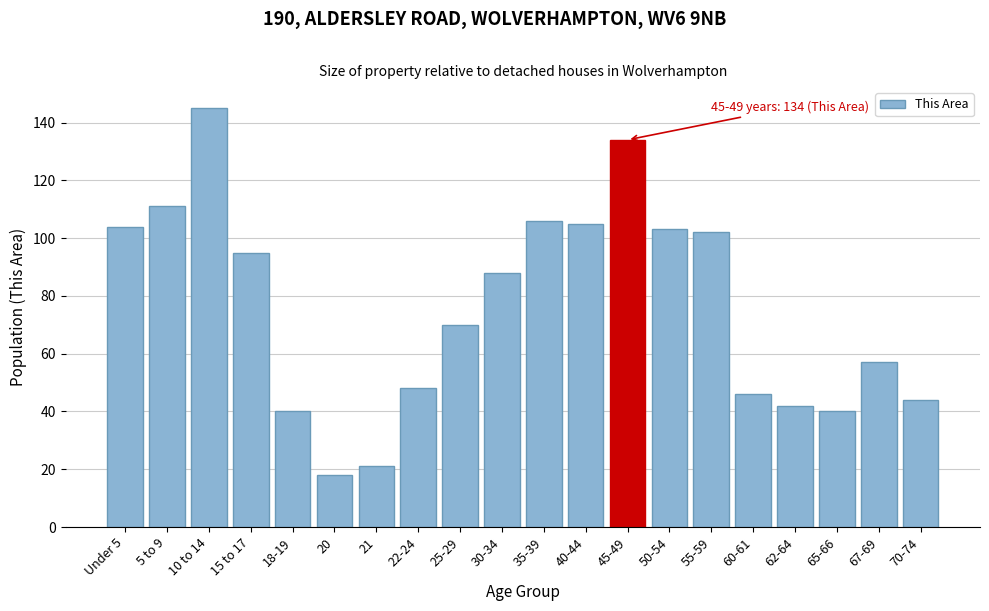

Reading right to left, what are all the values shown in this chart?

70-74=44	67-69=57	65-66=40	62-64=42	60-61=46	55-59=102	50-54=103	45-49=134	40-44=105	35-39=106	30-34=88	25-29=70	22-24=48	21=21	20=18	18-19=40	15 to 17=95	10 to 14=145	5 to 9=111	Under 5=104